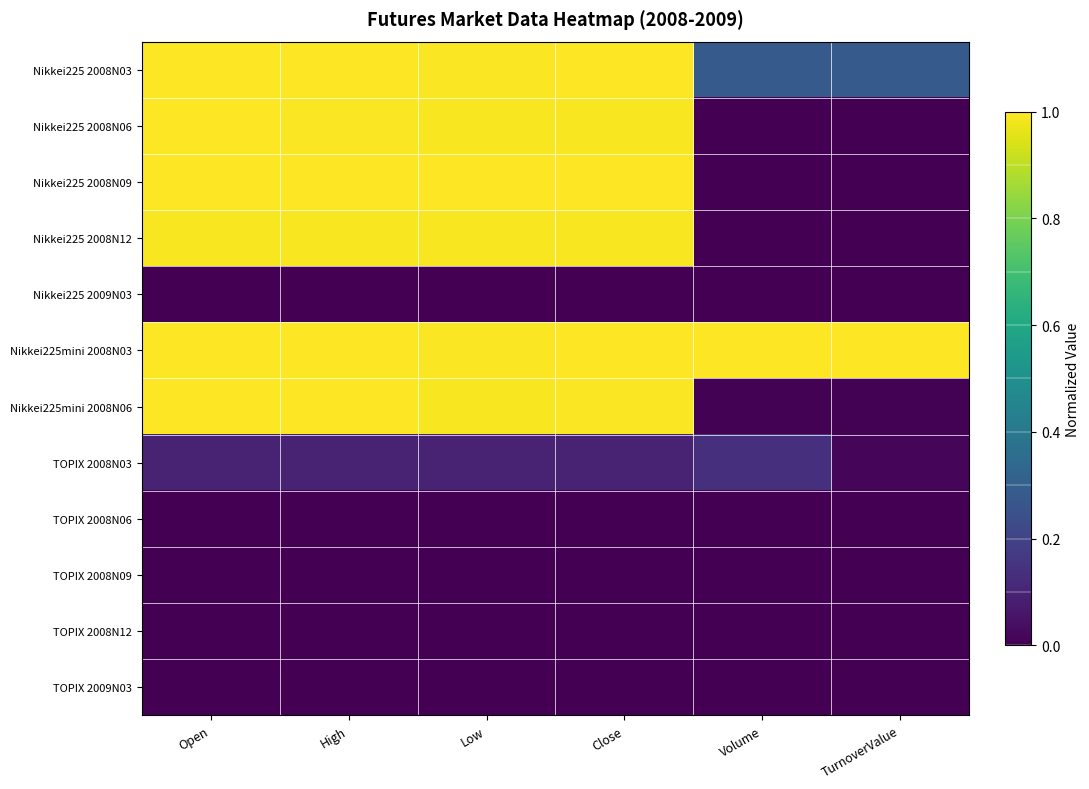

At High, list the series in order from largest to smallest.

Nikkei225 2008N03, Nikkei225mini 2008N03, Nikkei225 2008N09, Nikkei225mini 2008N06, Nikkei225 2008N06, Nikkei225 2008N12, TOPIX 2008N03, Nikkei225 2009N03, TOPIX 2008N06, TOPIX 2008N09, TOPIX 2008N12, TOPIX 2009N03